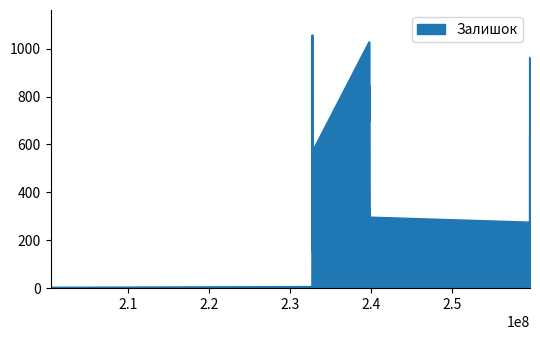

What is the maximum value shown in the chart?

1056